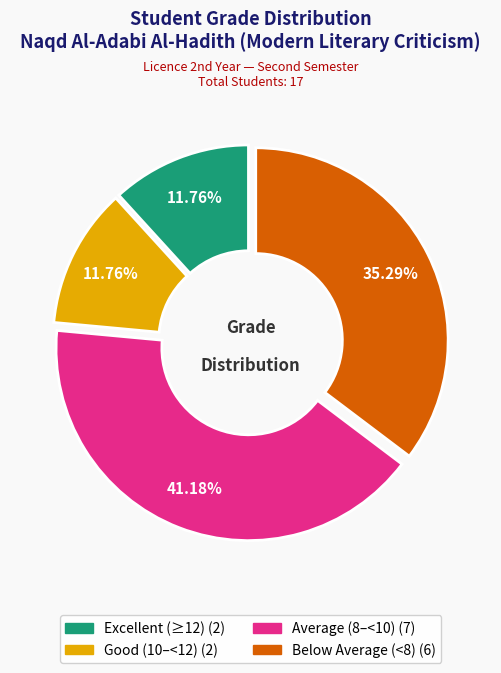

Does any single category account for the majority?

No